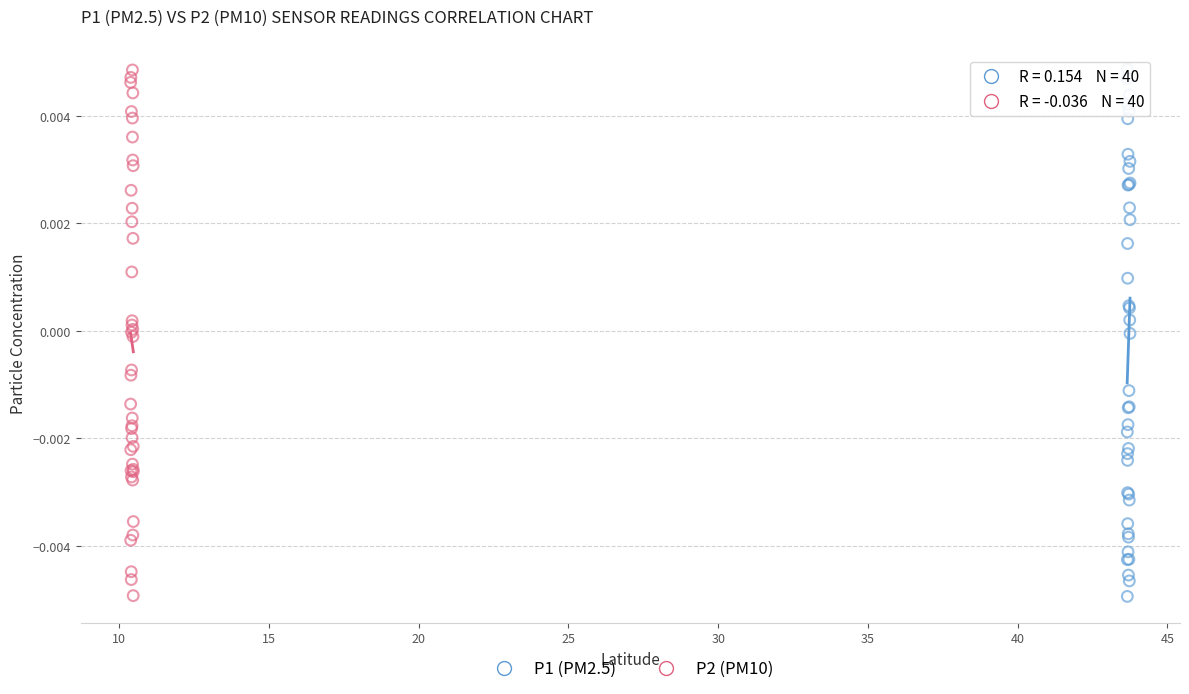

What are all the series names shown in the legend?

P1 (PM2.5), P2 (PM10)